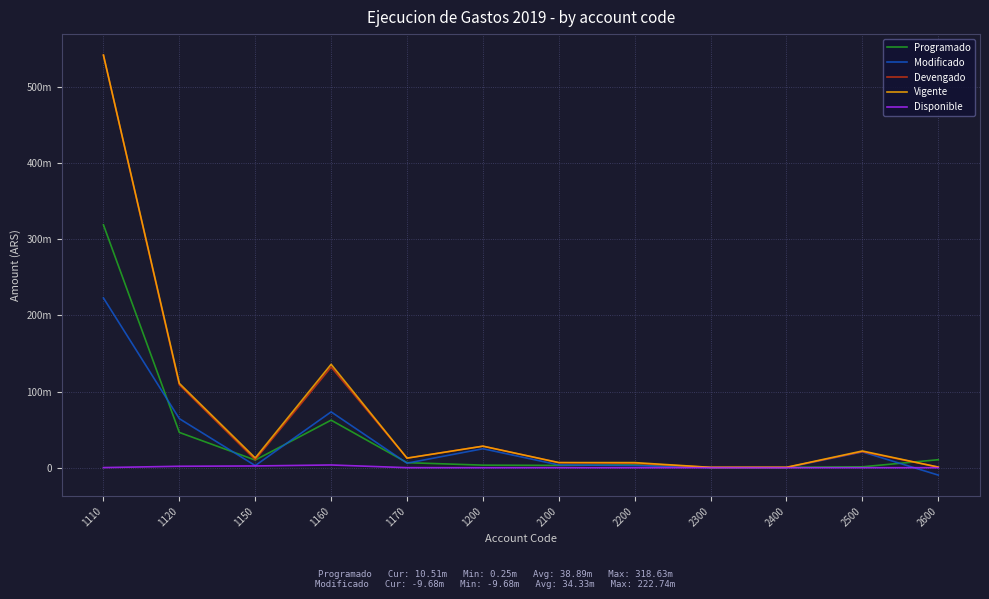

What is the difference between the second highest and second lowest values in the Disponible series?

2305458.2